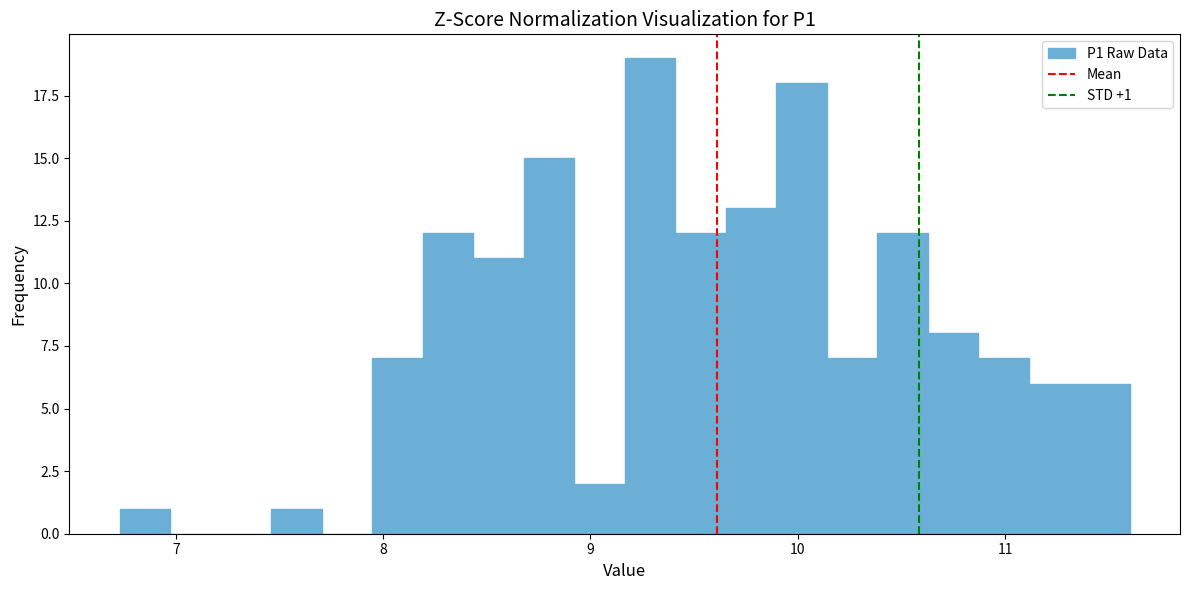

Around what value on the x-axis is the tallest bar? Give the approximate position of its centre, as read against the axis.

9.3